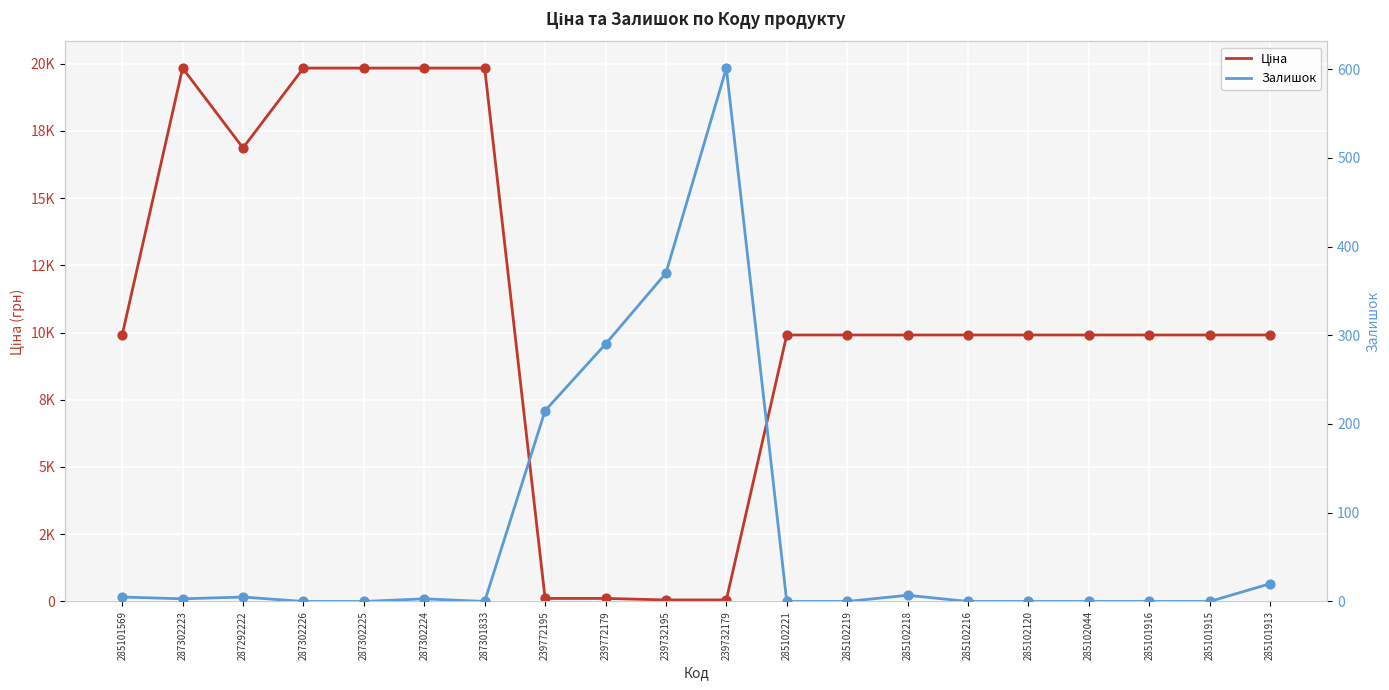

At how many categories does at least one series exceed 4574?

16